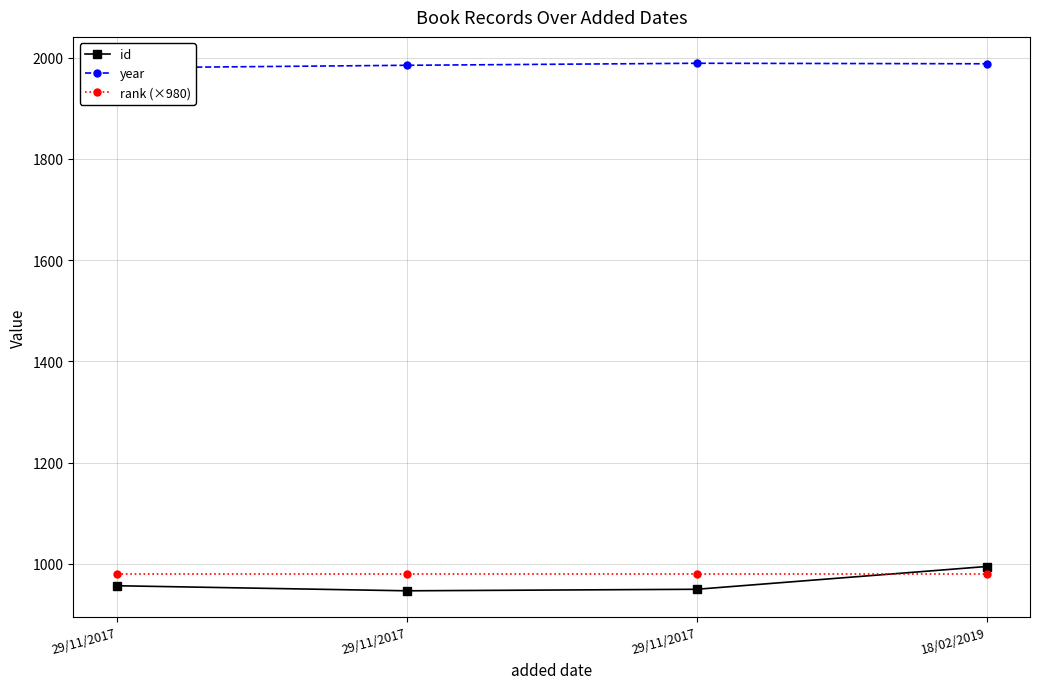

What is the label of the 4th point from the right?

29/11/2017